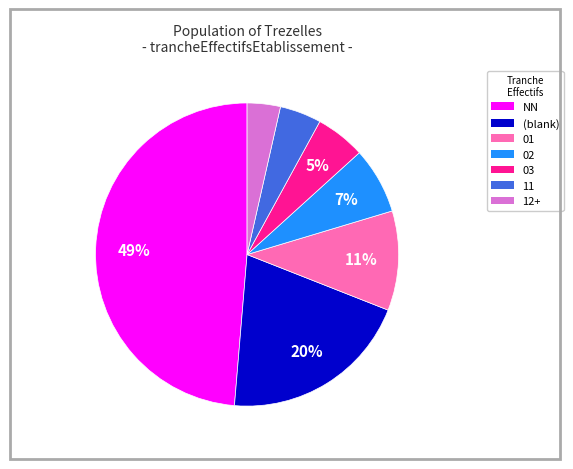

Which slice is the largest?

NN